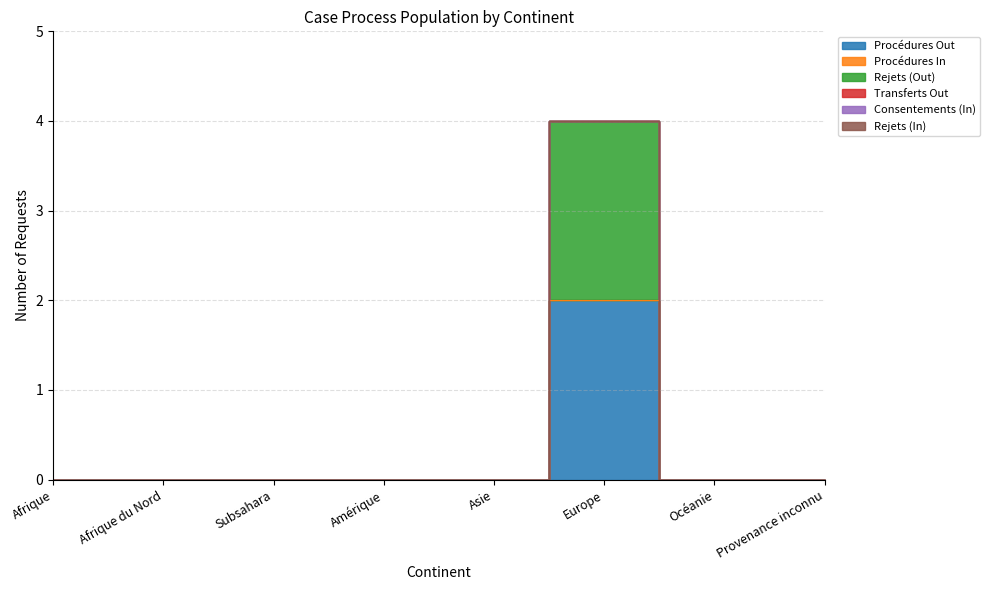

Which label corresponds to the smallest value in the chart?

Afrique